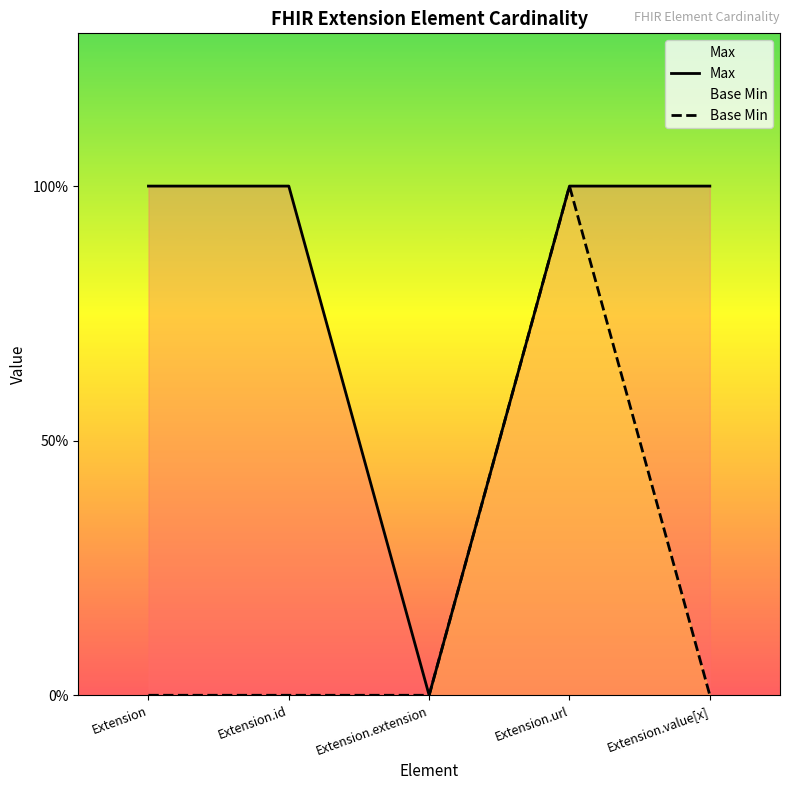

Which series changed the most between Extension.id and Extension.url?

Base Min